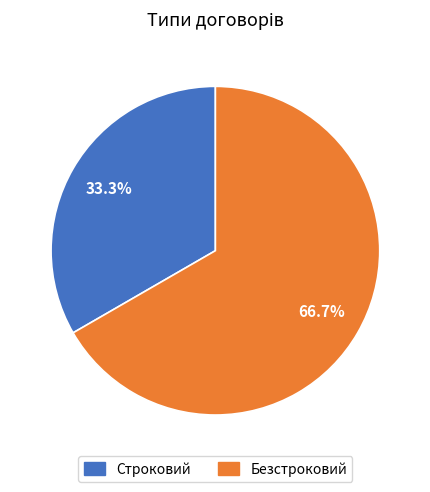

To the nearest percent, what portion does Безстроковий represent?

67%